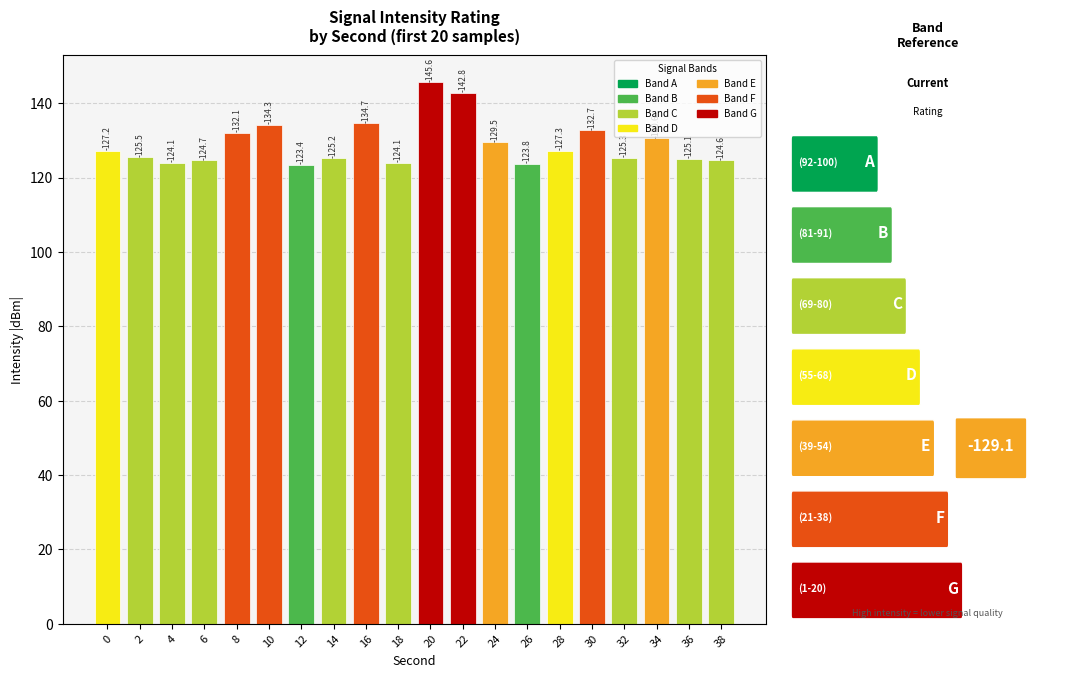

How many bars are there in total?

20